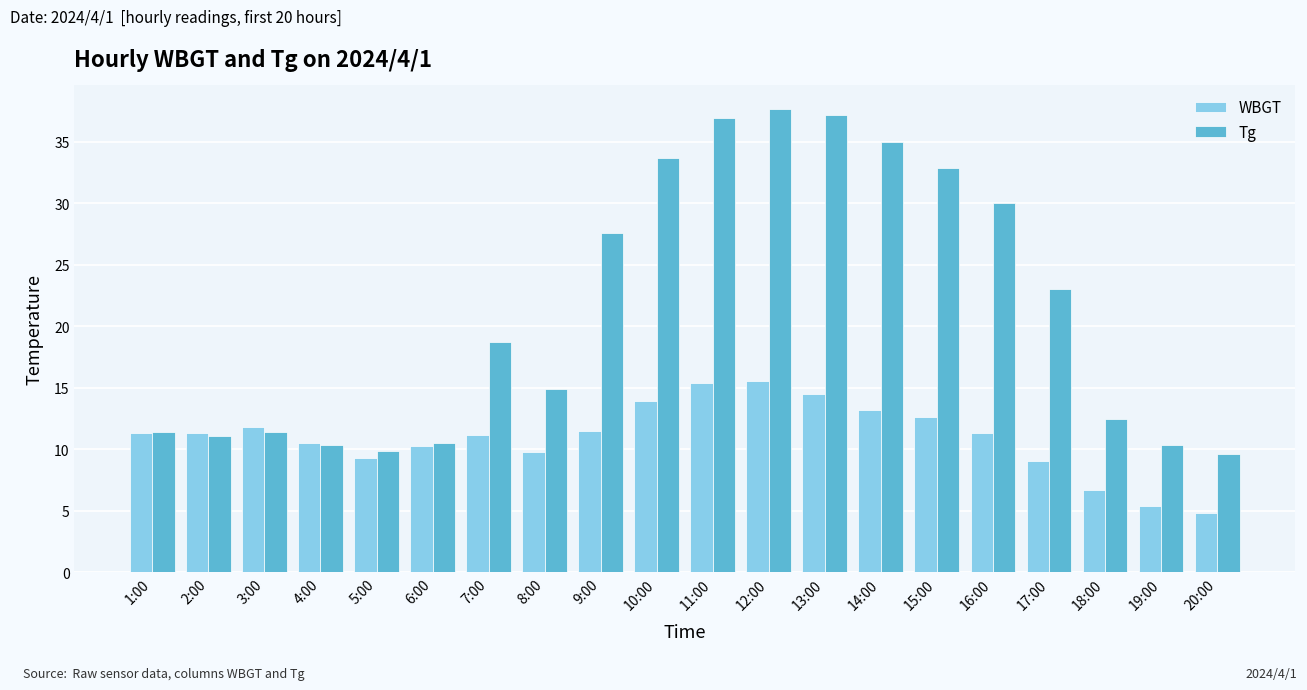

List the series in order of their overall mean, highest first.

Tg, WBGT